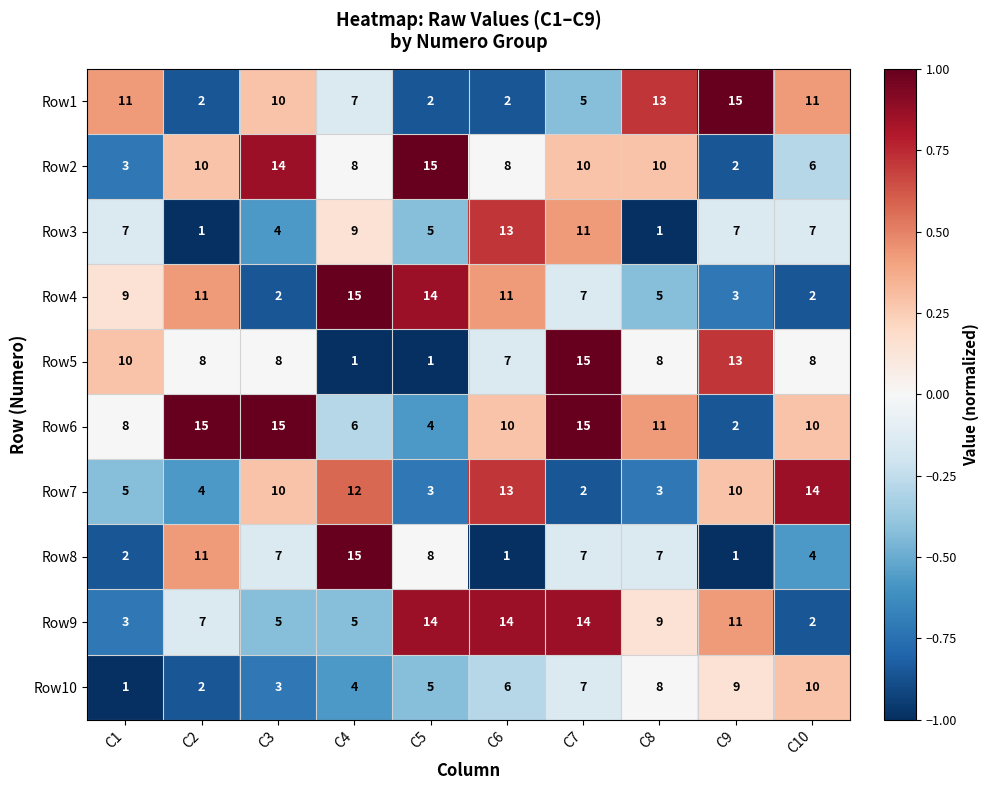

What is the smallest value displayed?

1